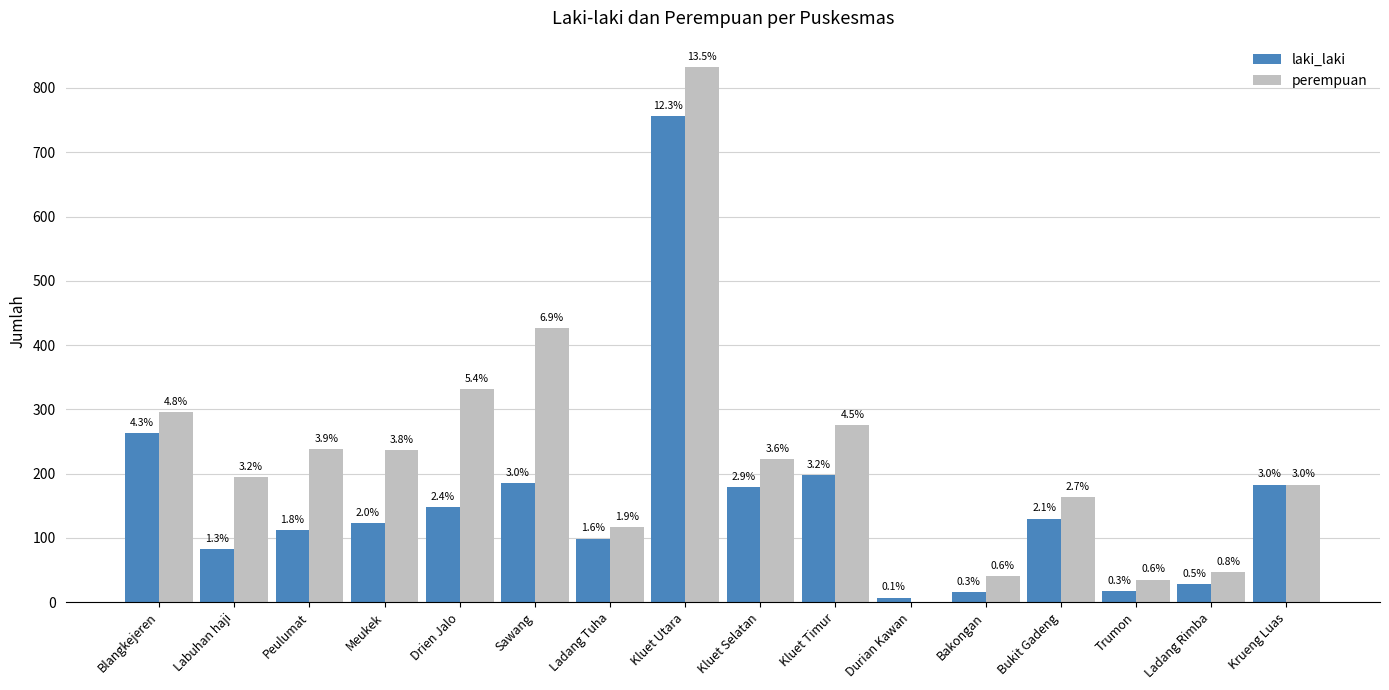

At Drien Jalo, list the series in order from smallest to largest.

laki_laki, perempuan